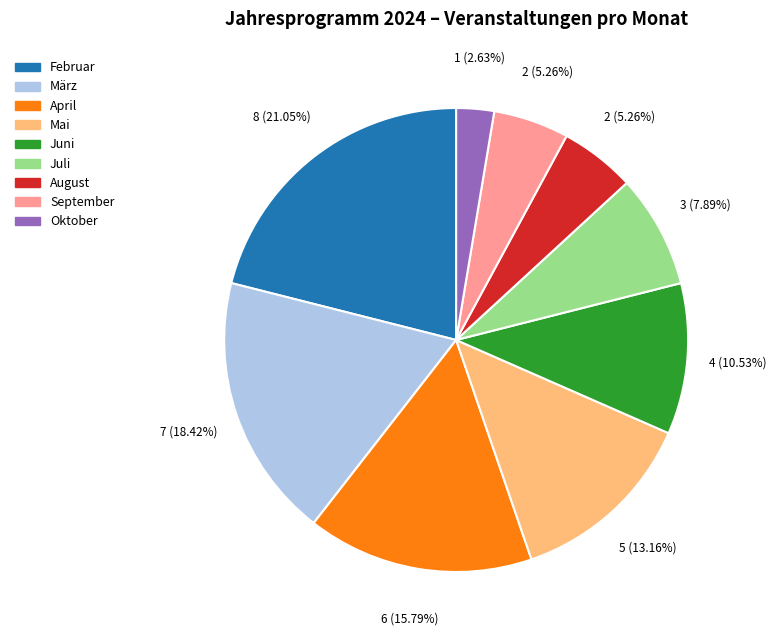

How much of the chart is everything except Mai?

86.8%